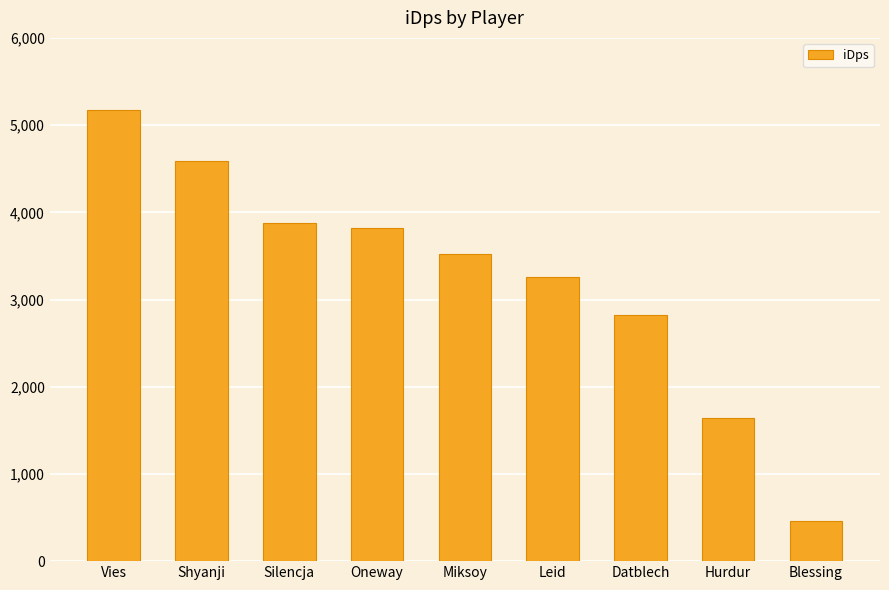

How many bars are there in total?

9